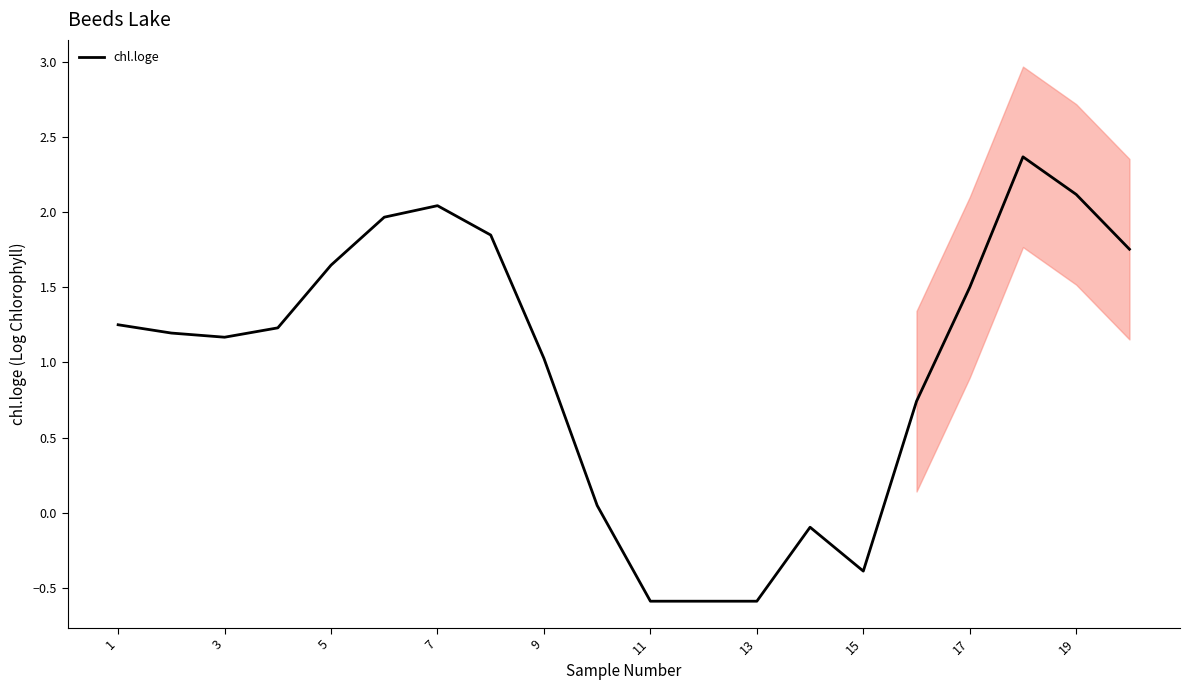

What is the difference between the maximum and second lowest values?

3.0